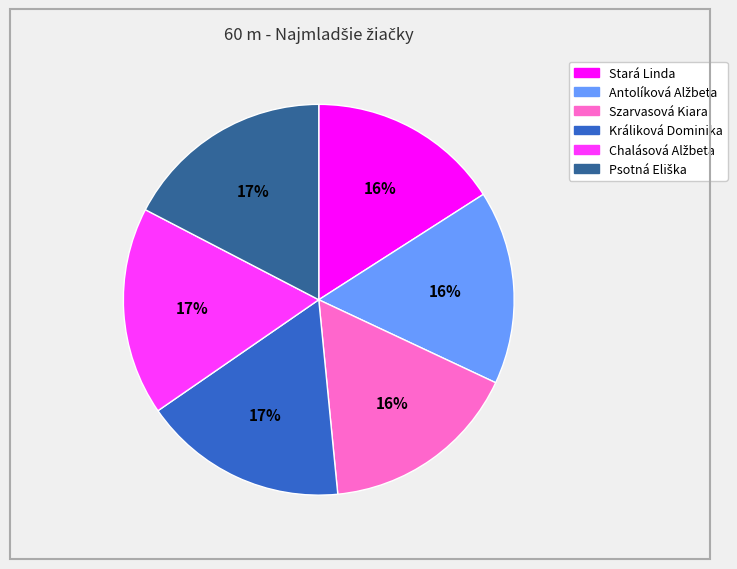

To the nearest percent, what is the difference between the largest and smallest slice percentages?

1%